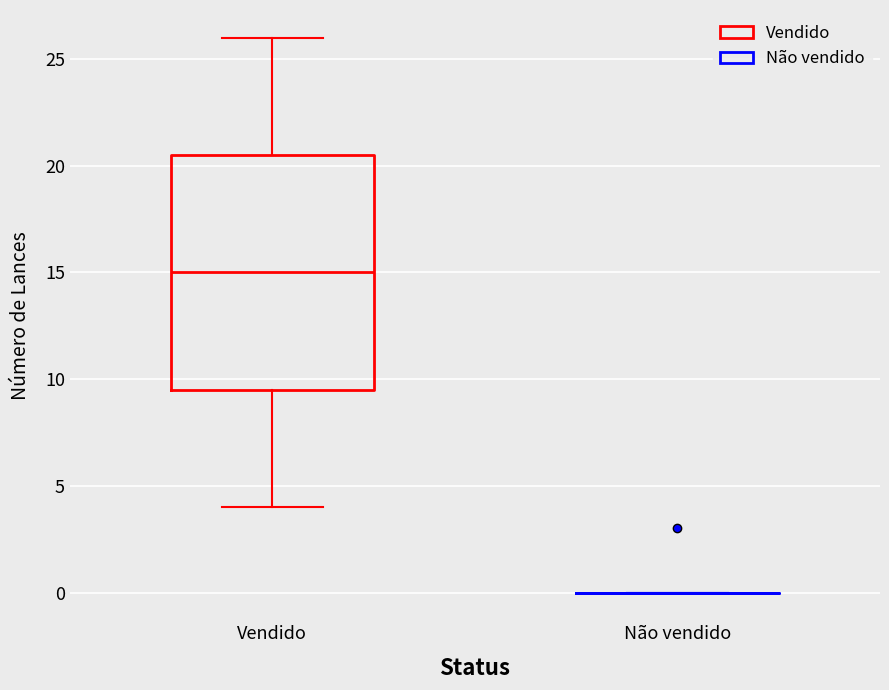

Which box is the tallest, from its lower edge to its upper edge?

Vendido